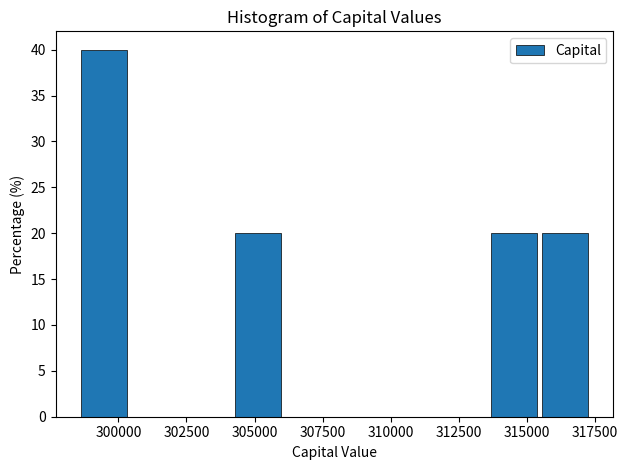

Around what value on the x-axis is the tallest bar? Give the approximate position of its centre, as read against the axis.

299500